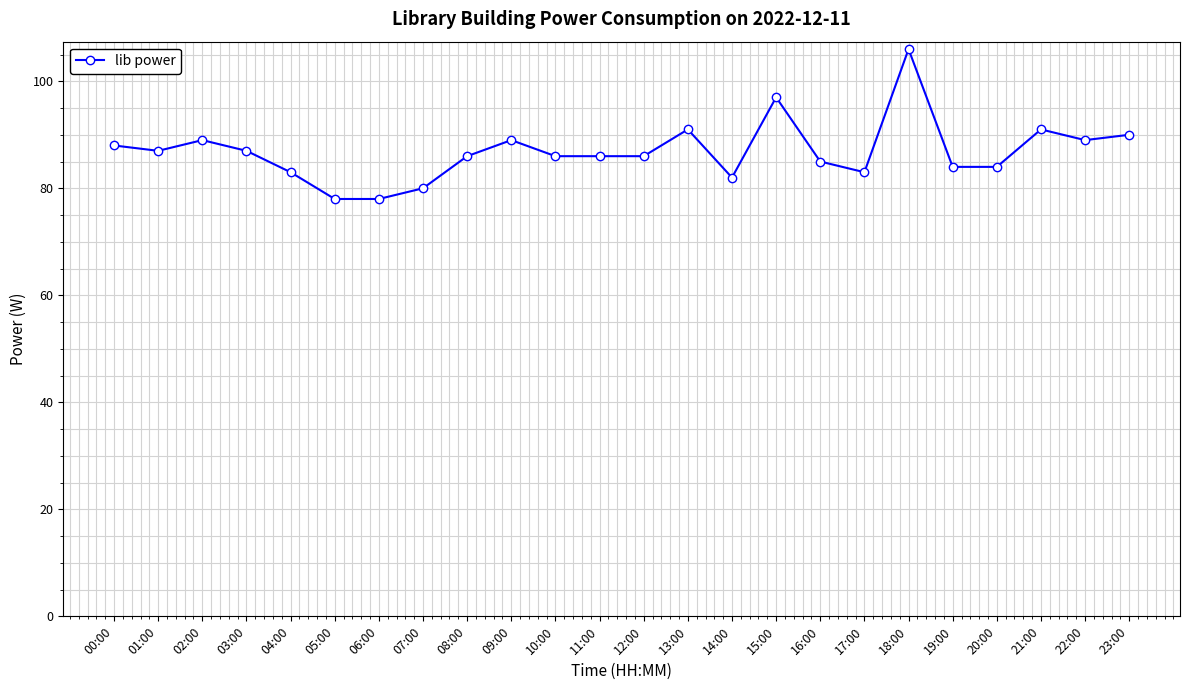

What is the minimum value shown in the chart?

78